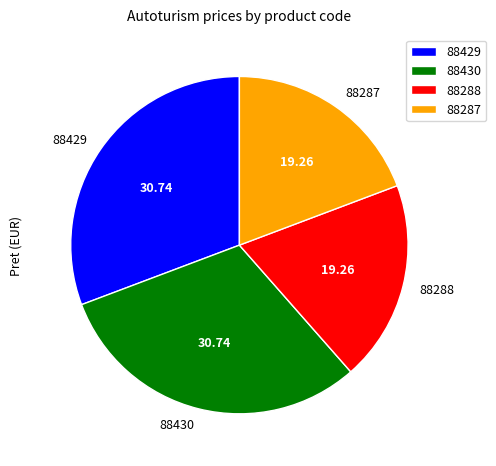

Is there any slice that represents more than half of the pie?

No